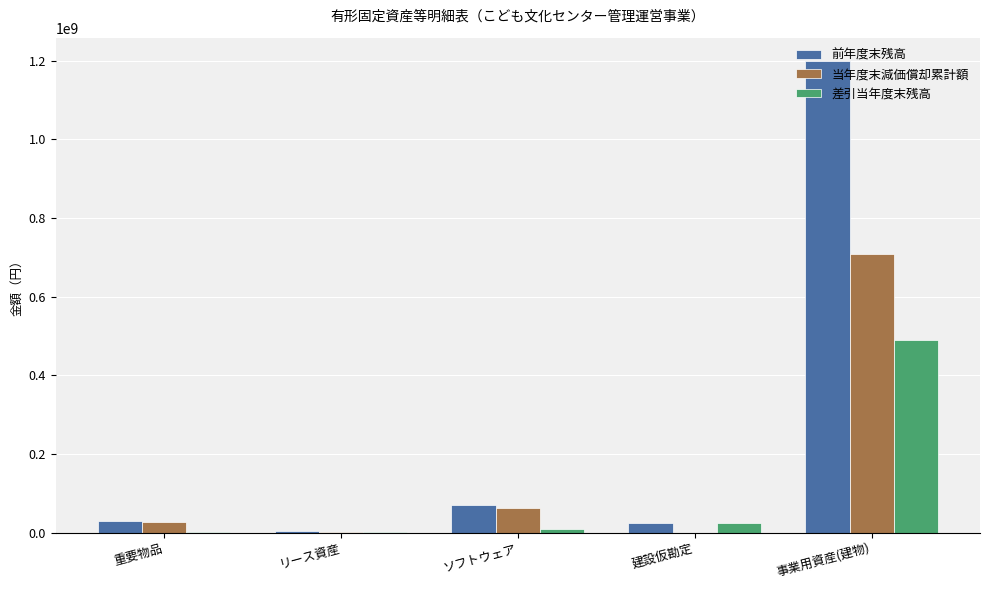

The 当年度末減価償却累計額 series shows 2202351 at リース資産. True or false?

True